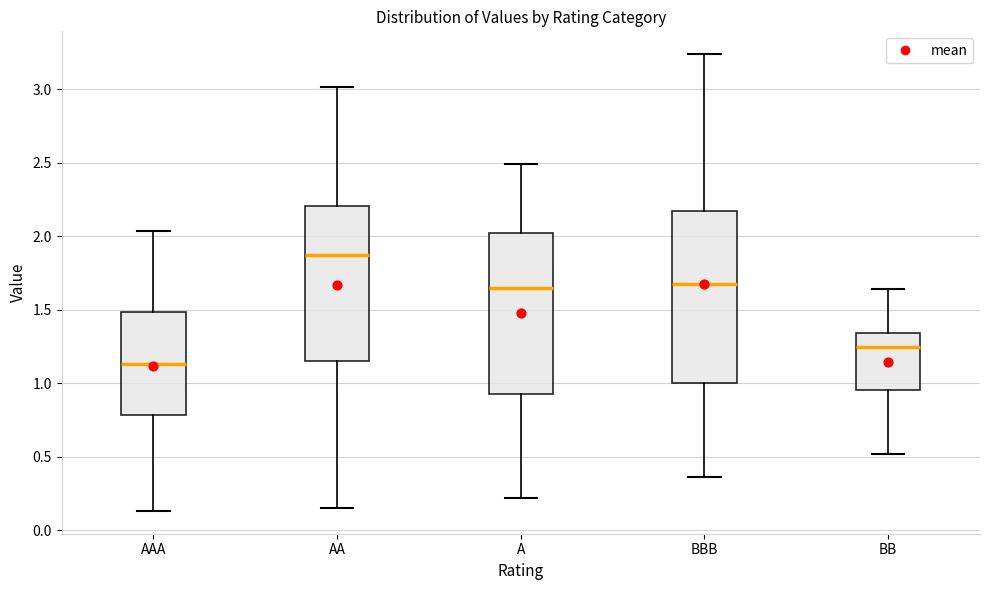

Which box has the highest median line?

AA